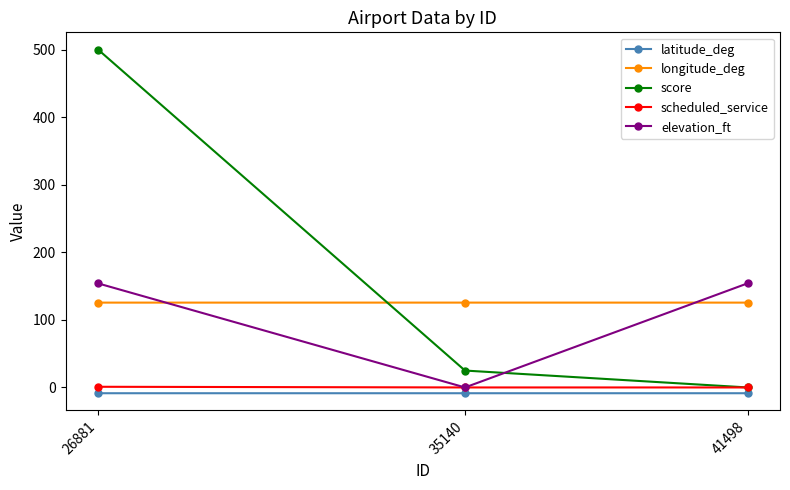

How many values in the score series are below 25?

1